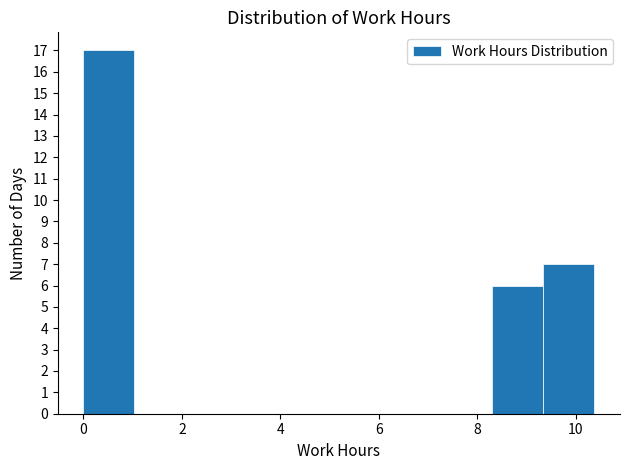

Reading left to right, transcribe this chart: for each bar, give the range it covers on the x-axis and its height. Neither the bar edges nor the heights are printed on the chart, so give them approximately, as read against the axes.

0.0 to 1.0: 17
1.0 to 2.0: 0
2.0 to 3.2: 0
3.2 to 4.2: 0
4.2 to 5.2: 0
5.2 to 6.2: 0
6.2 to 7.2: 0
7.2 to 8.4: 0
8.4 to 9.4: 6
9.4 to 10.4: 7